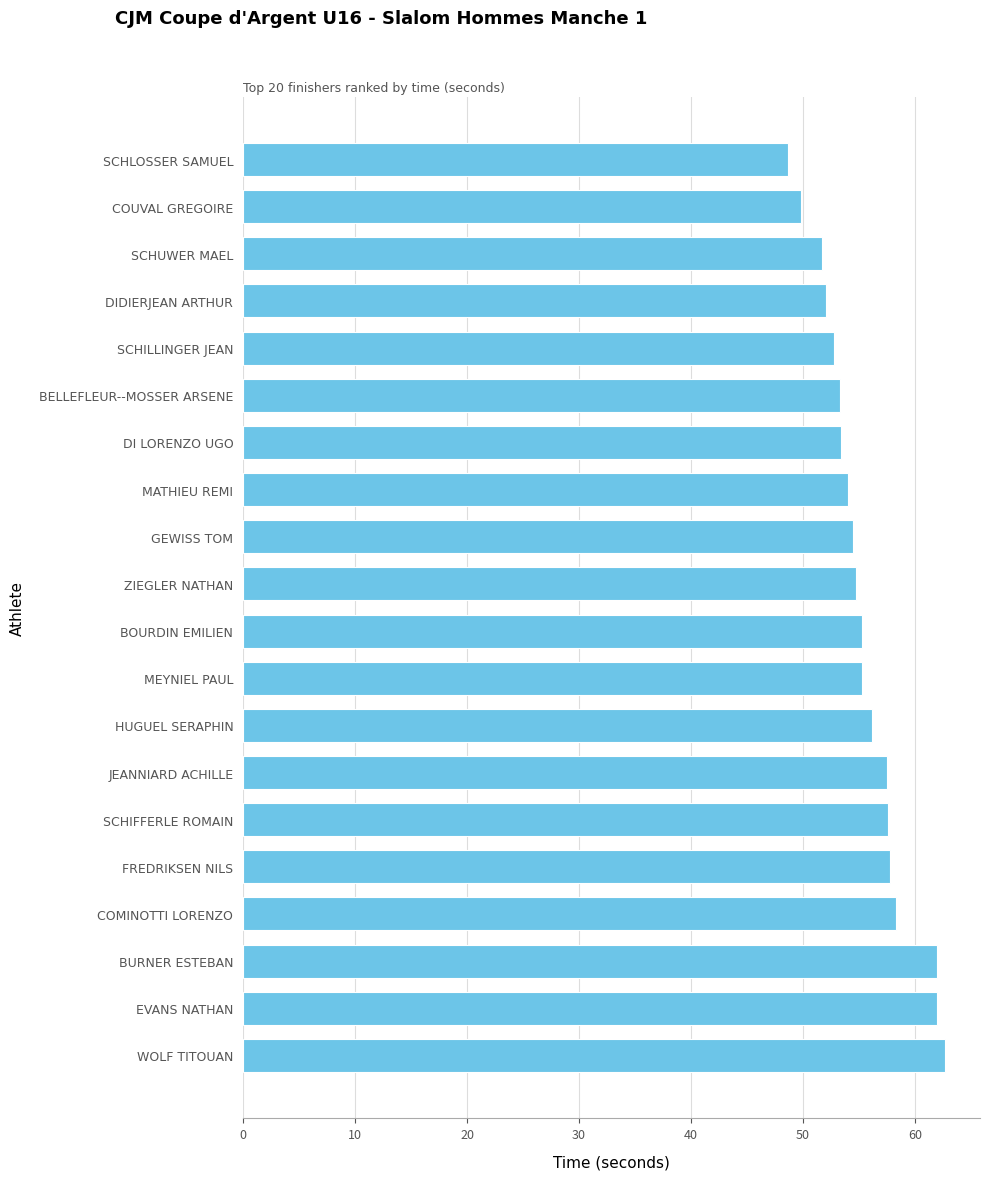

What is the change in value from DIDIERJEAN ARTHUR to COUVAL GREGOIRE?

-2.2